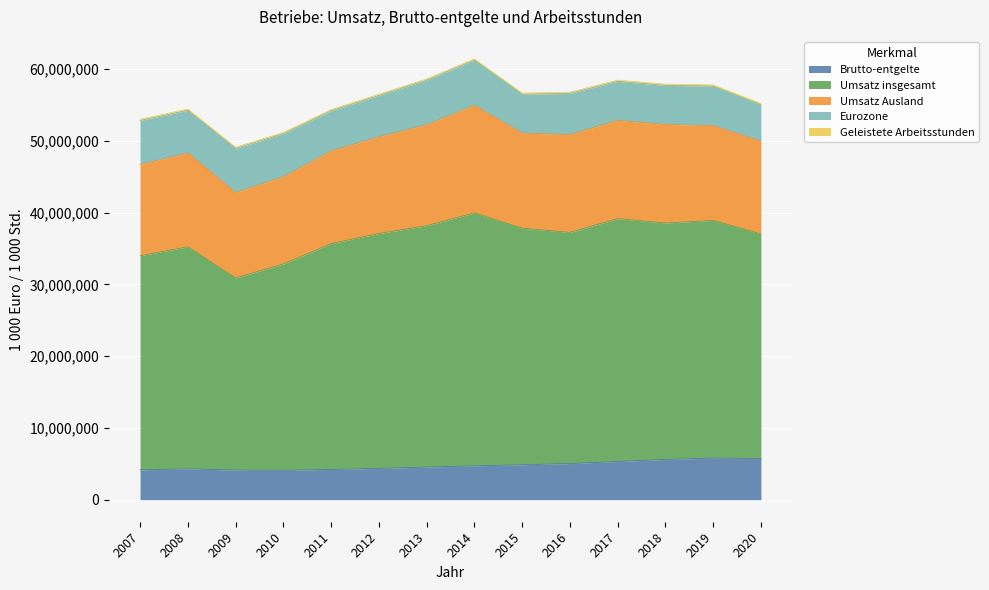

In Eurozone, how many points are higher than both neighbors (excluding endpoints)?

4